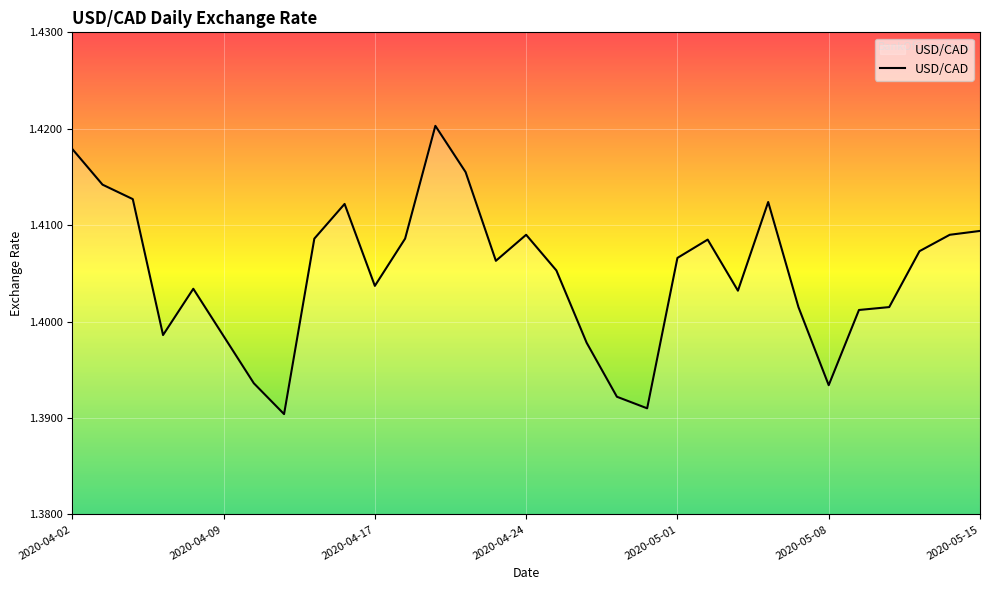

How many lines are shown in the chart?

1